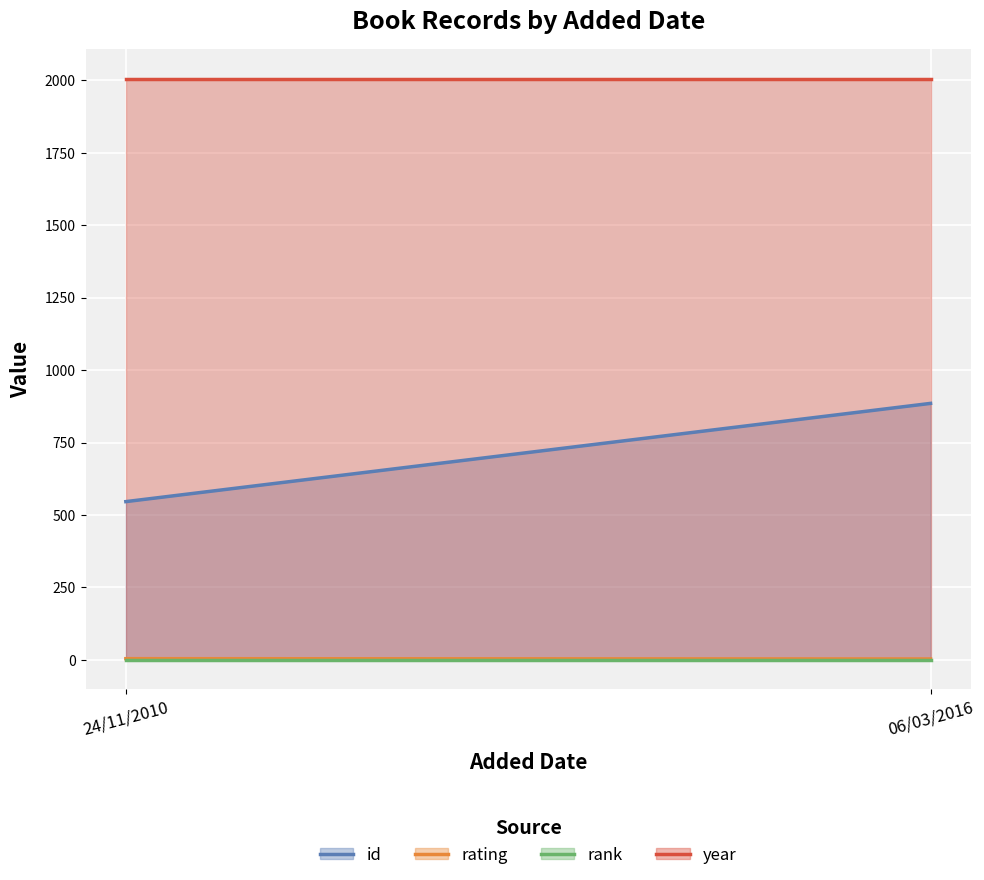

Rank the series by their maximum value, from highest to lowest.

year, id, rating, rank